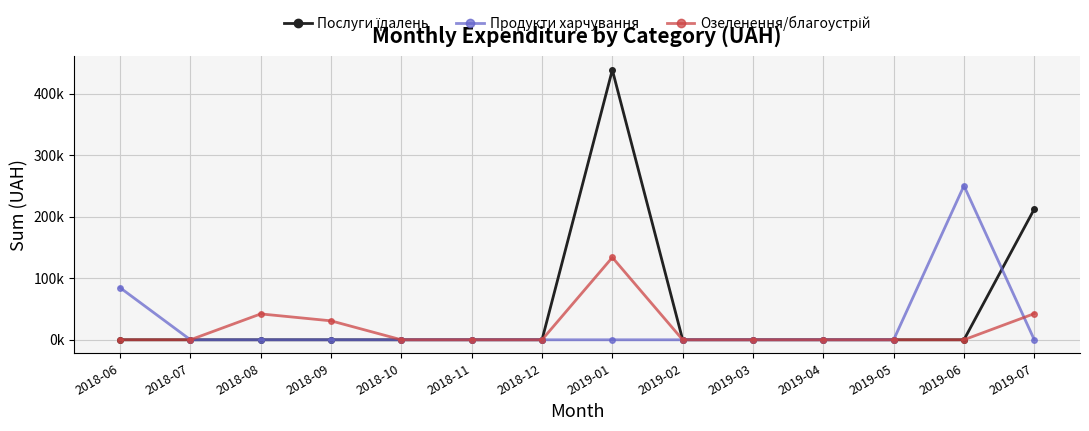

At which category is the sum across all series the highest?

2019-01